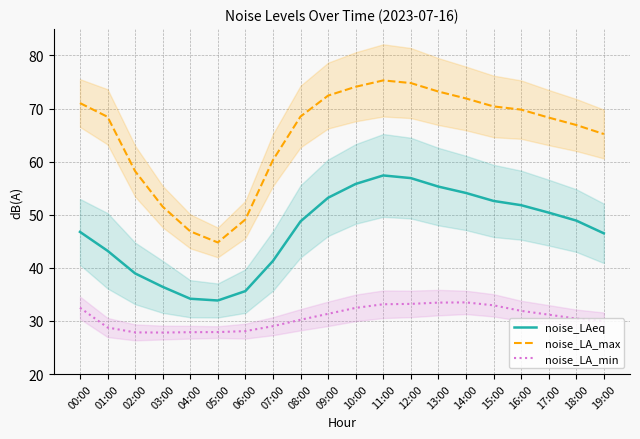

At 06:00, list the series in order from largest to smallest.

noise_LA_max, noise_LAeq, noise_LA_min